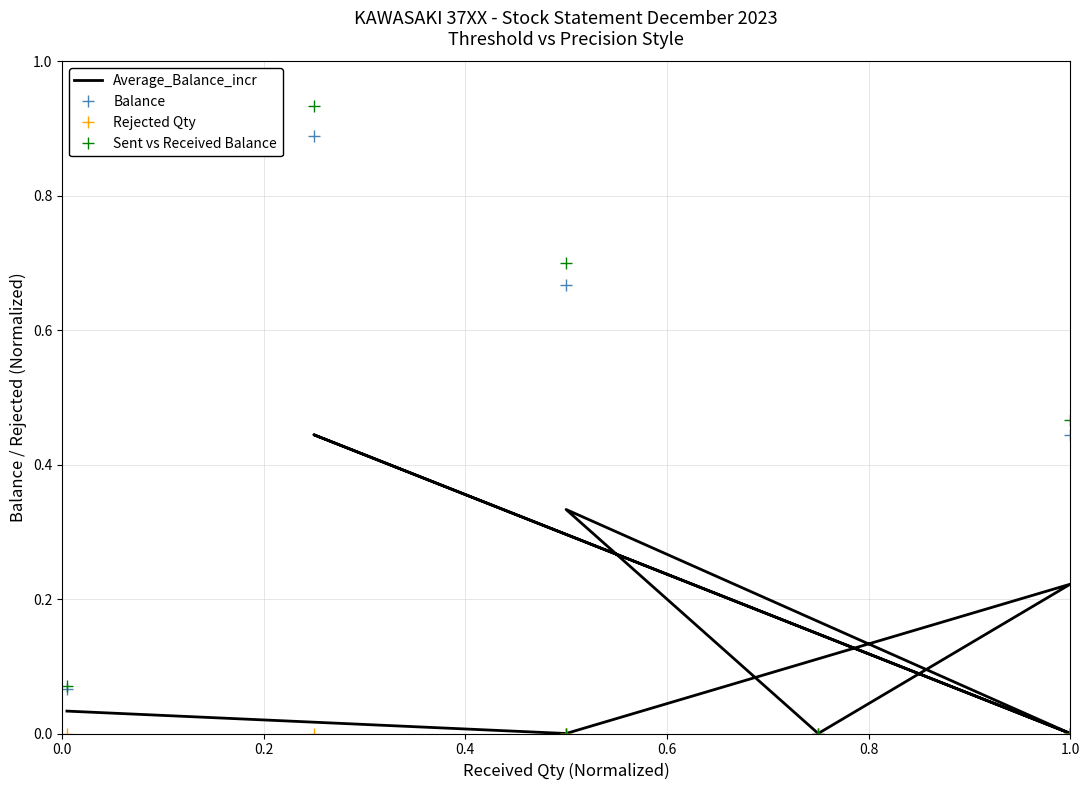

What is the greatest value displayed?

0.9